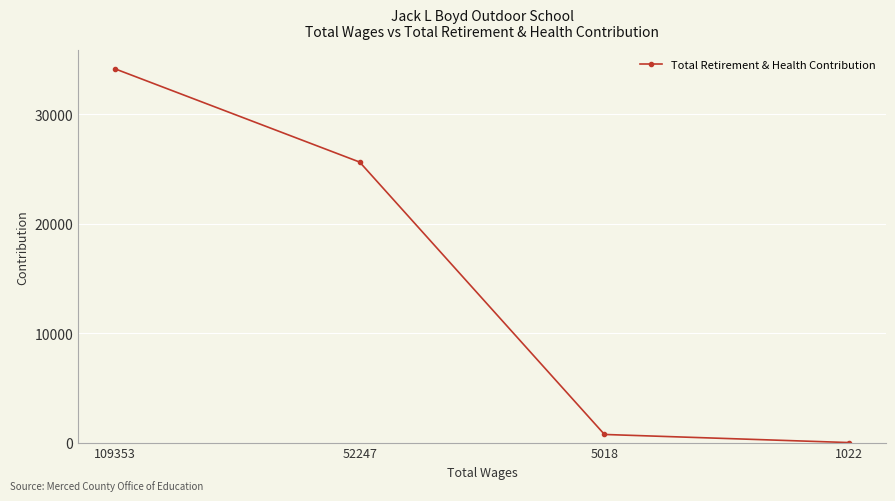

Reading left to right, list all the values displayed in this chart.

34147	25623	742	0